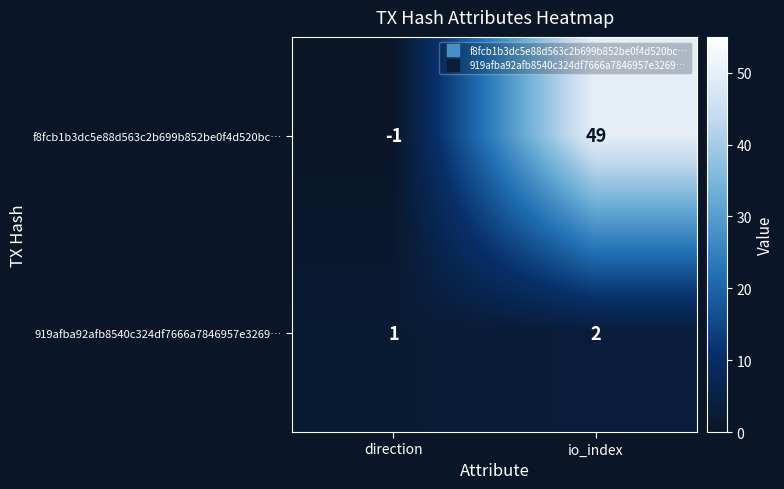

What is the spread (max minus min) of values at direction?

2